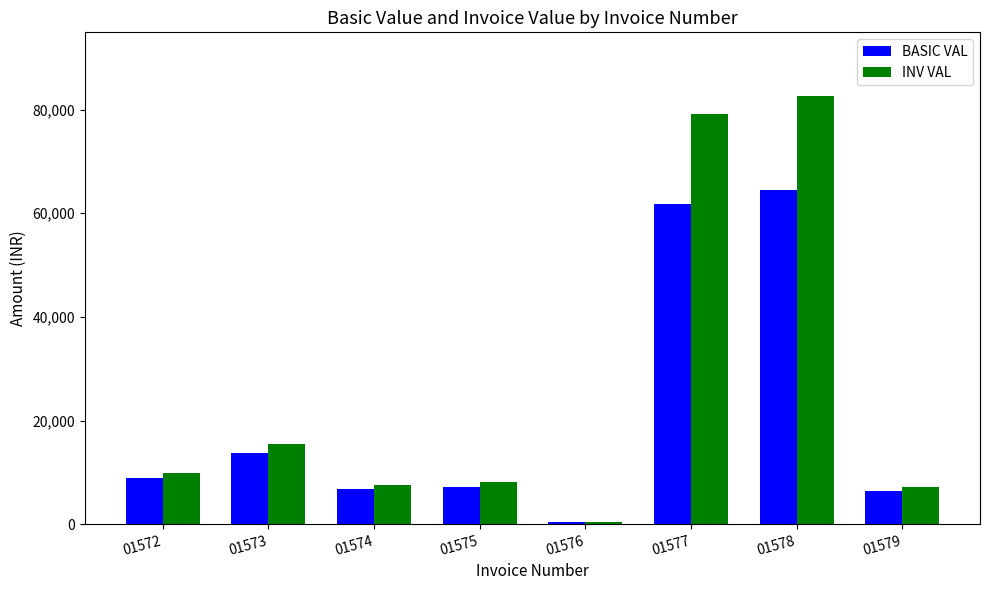

True or false: BASIC VAL has a value of 6475.0 at 01579.

True